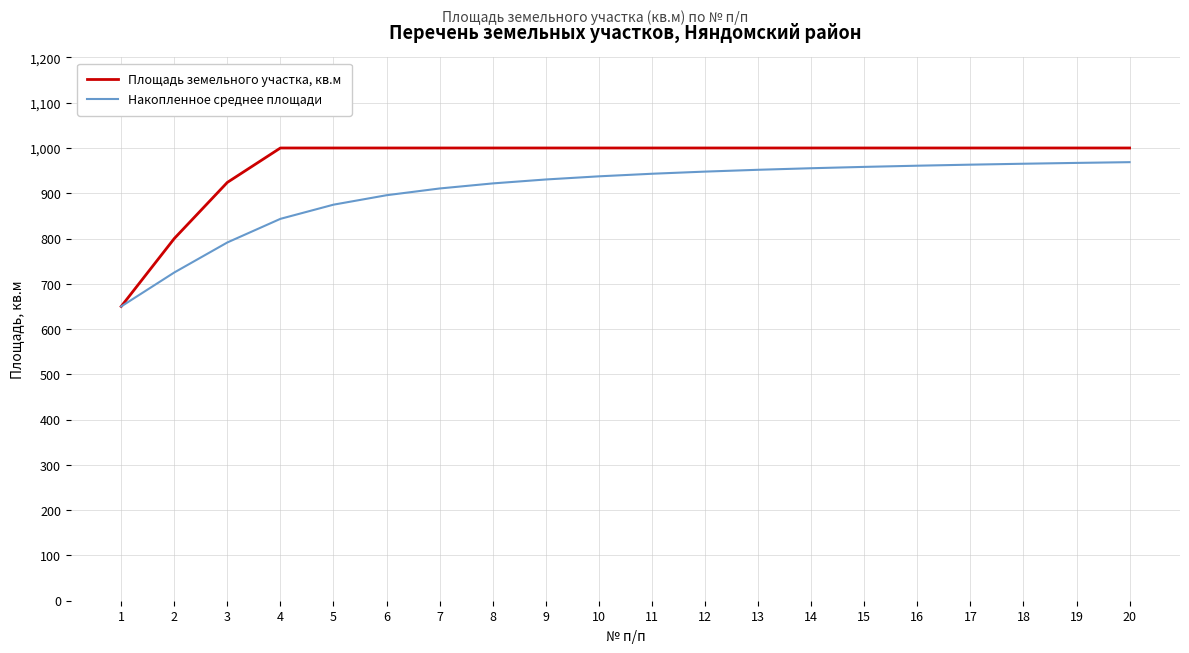

Which series has the largest range (max minus min)?

Площадь земельного участка, кв.м